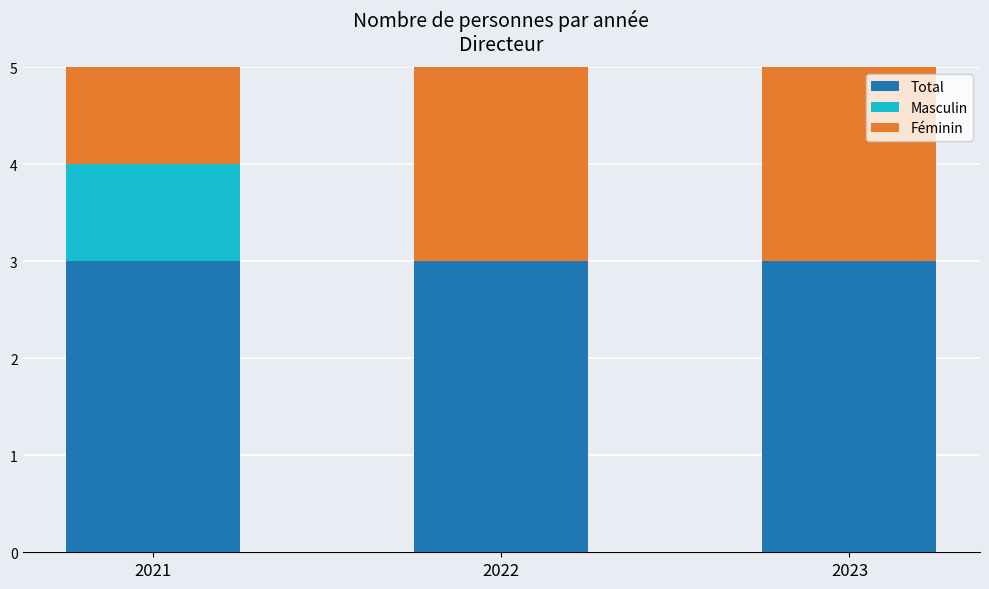

What is the value of the Masculin bar at the 1st from the left?

1